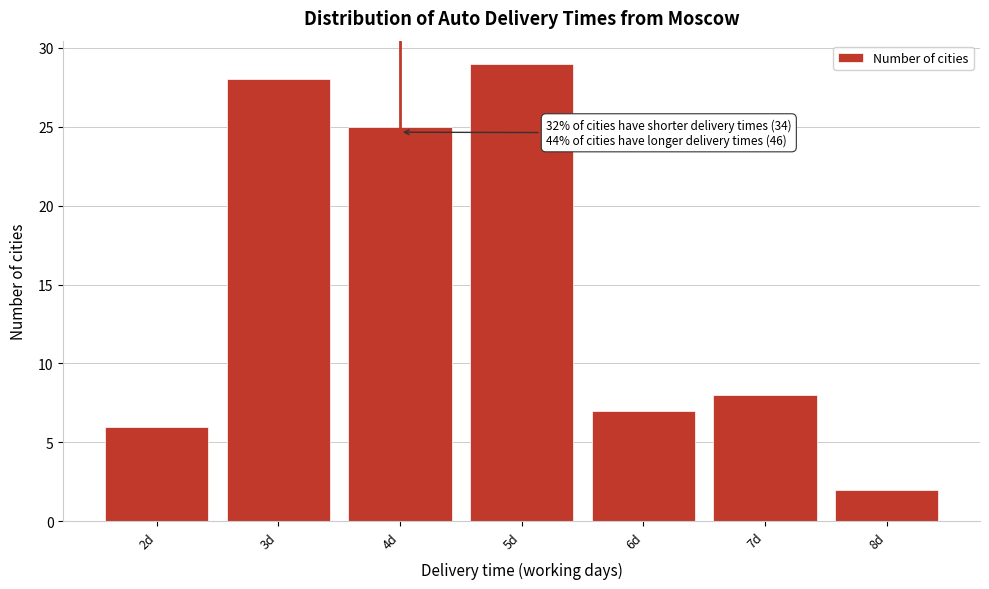

Which range on the x-axis has the tallest bar?

4.5 to 5.5